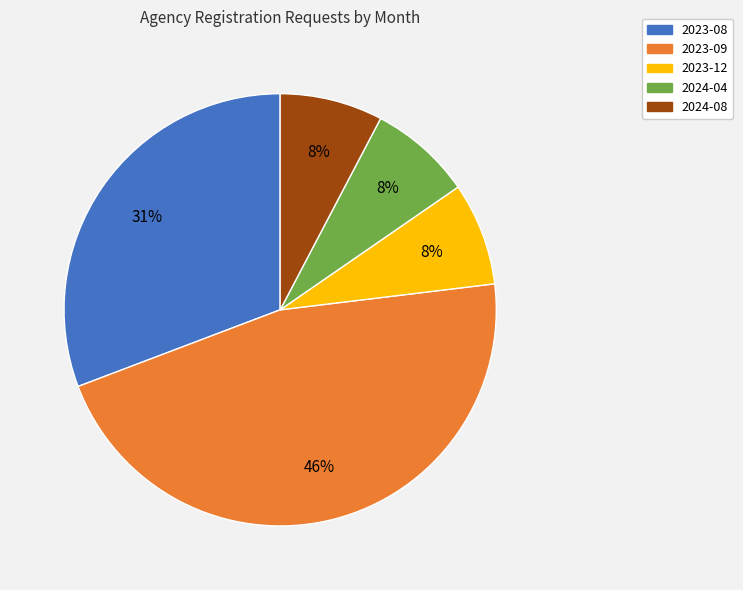

Is there any slice that represents more than half of the pie?

No